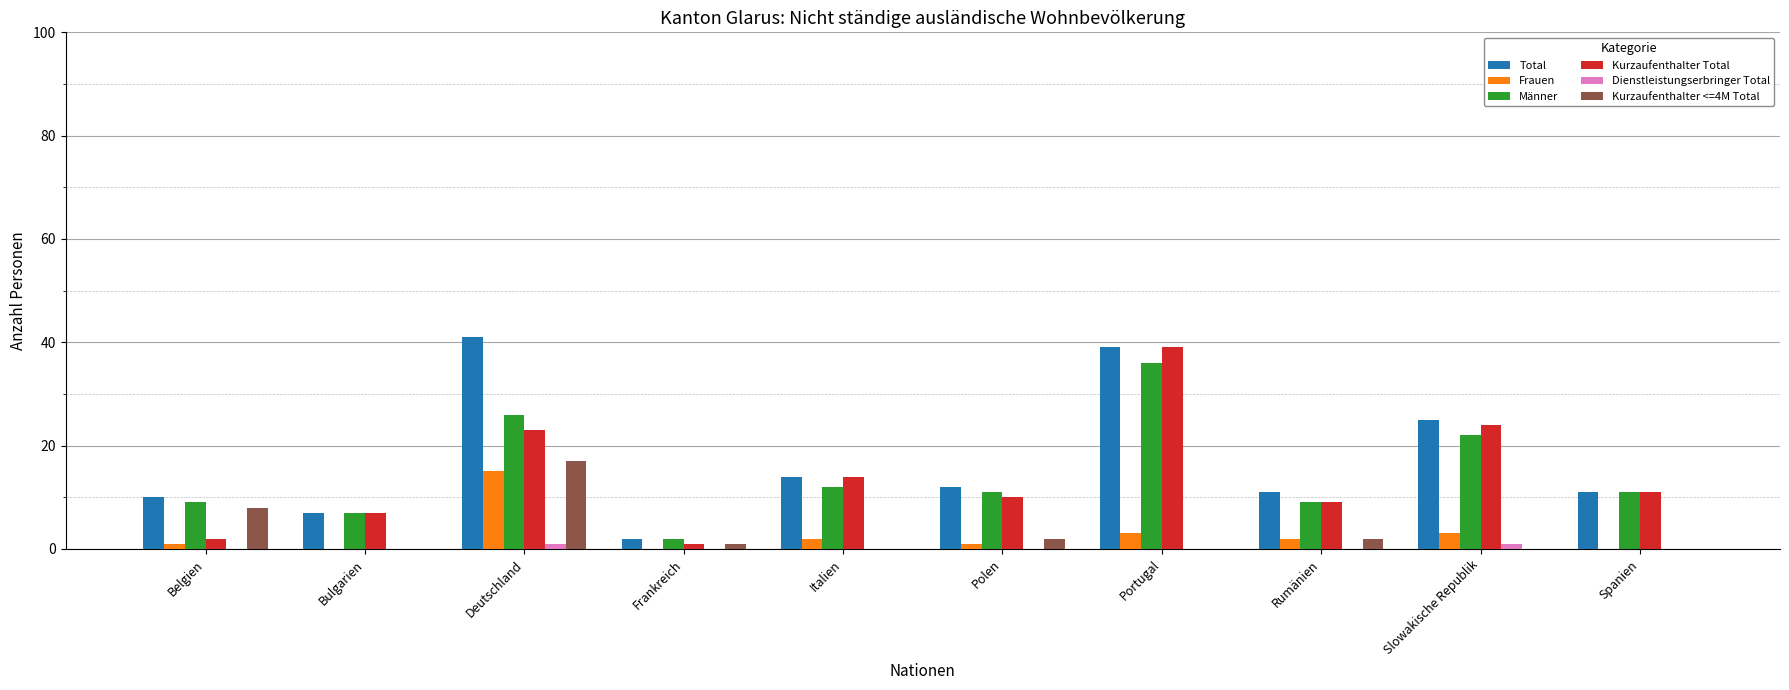

How many distinct data groups are displayed?

6